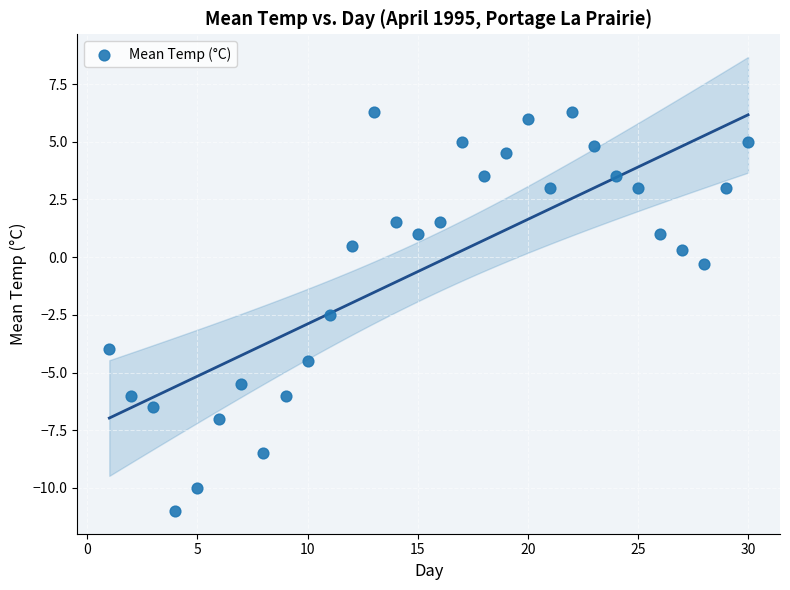

What Y value in the scatter plot is closest to -2?

-2.5